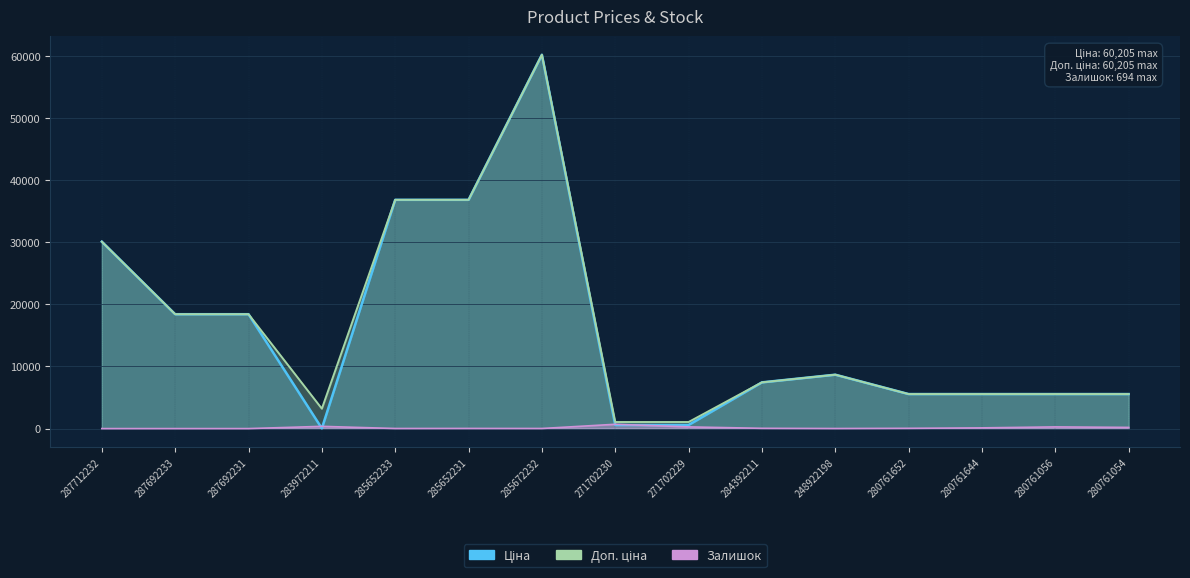

What position from the right is 287692233?

14